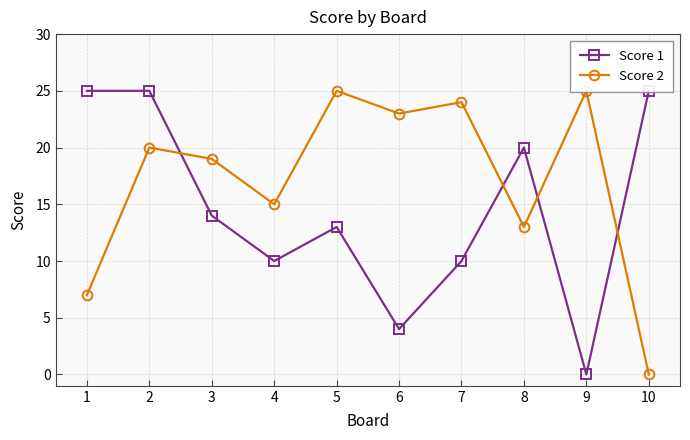

How many categories are shown in the chart?

10